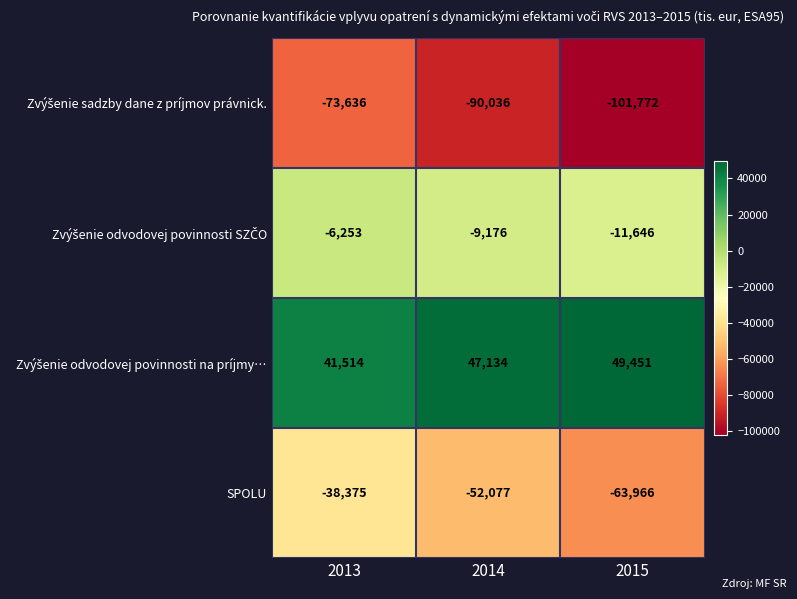

What is the difference between the highest and lowest values at 2014?

137170